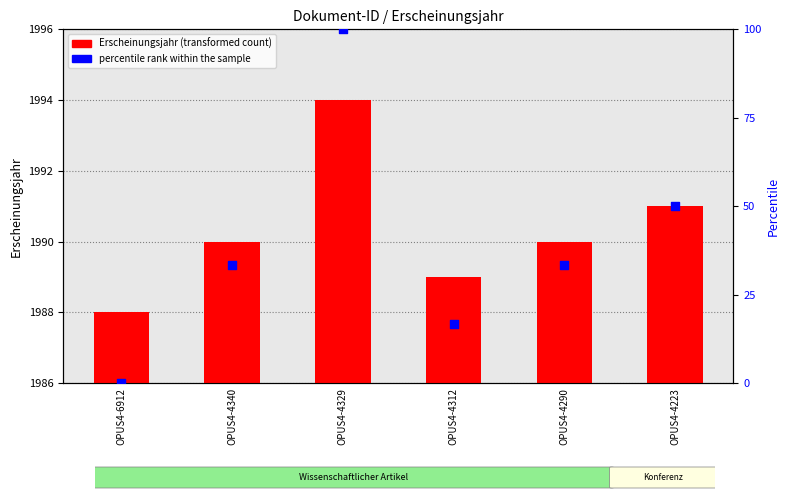

Which series has the widest spread of Y values?

percentile rank within the sample